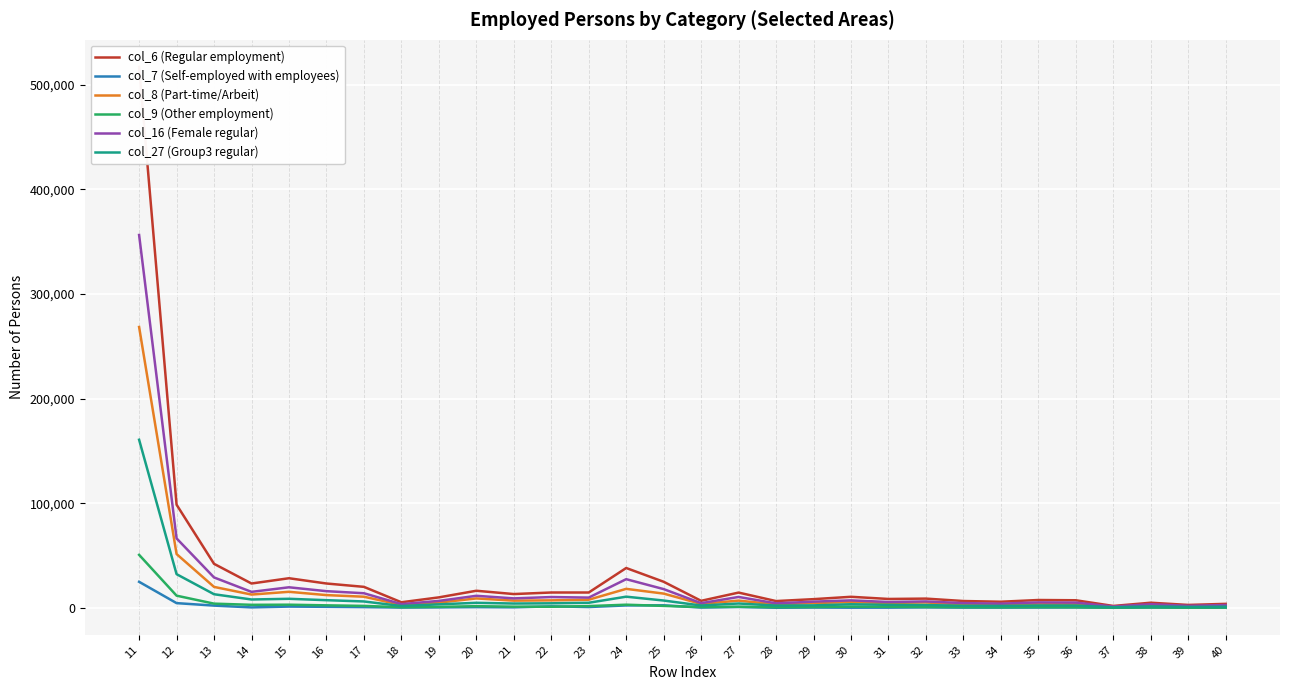

How many data points does each series have?

30